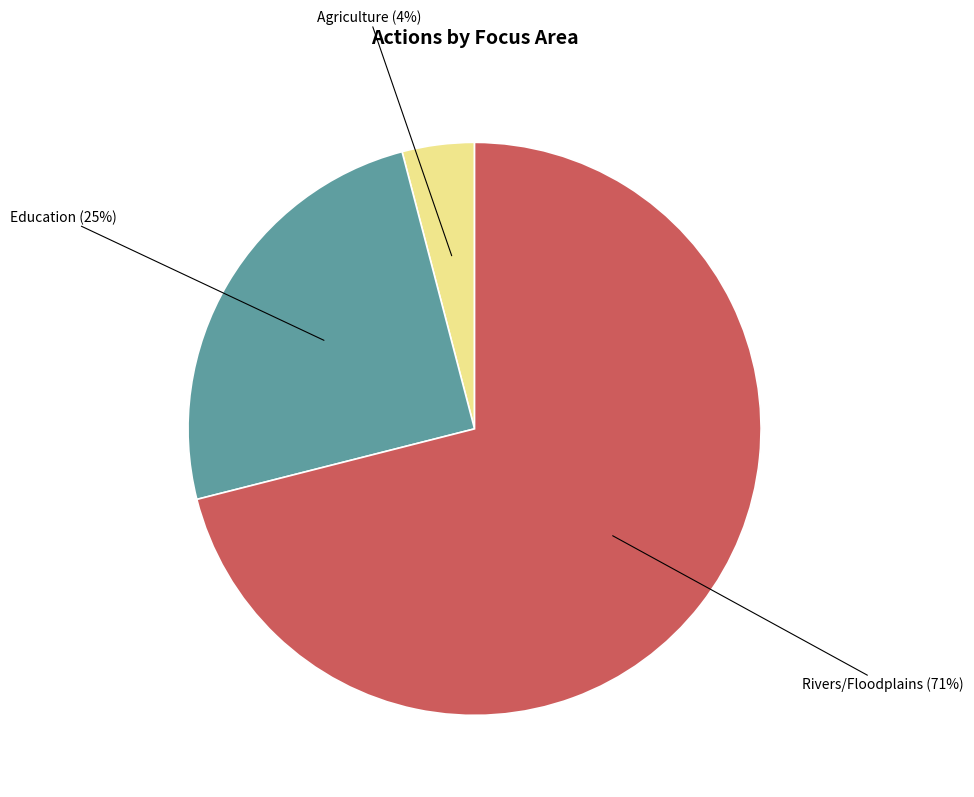

To the nearest percent, what is the difference between the largest and smallest slice percentages?

67%